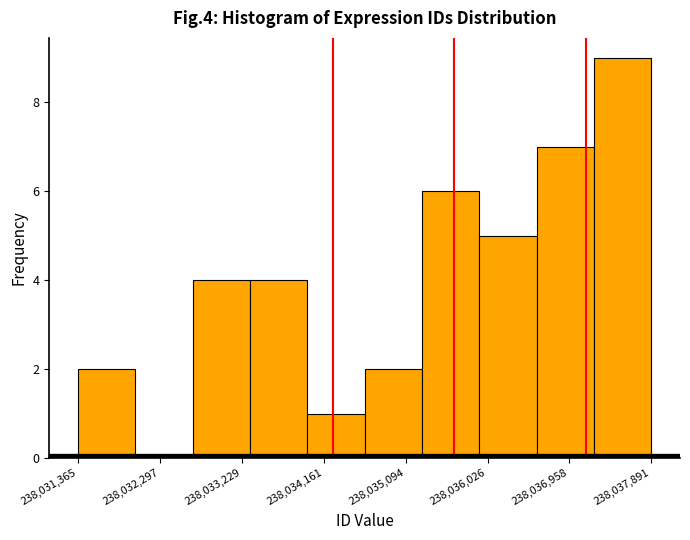

Which range on the x-axis has the tallest bar?

238037200 to 238037900